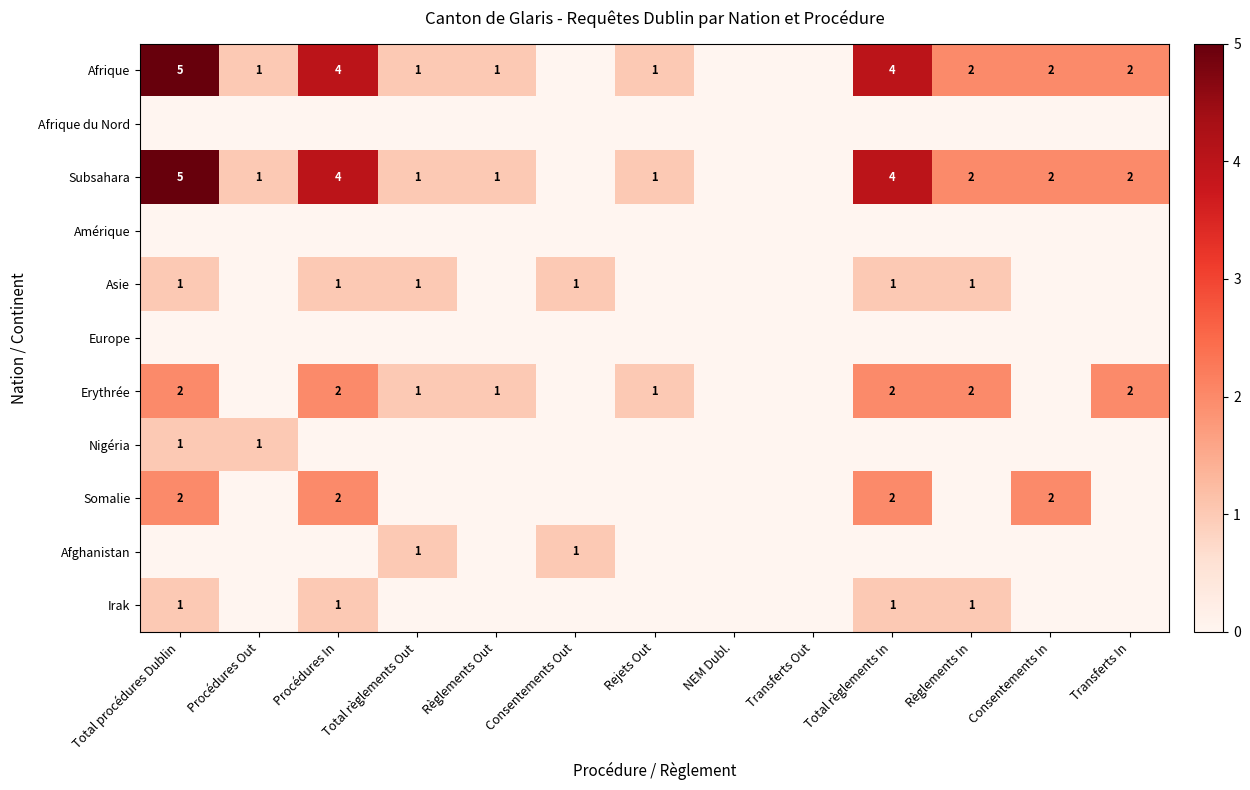

The Subsahara series shows 2 at Transferts In. True or false?

True